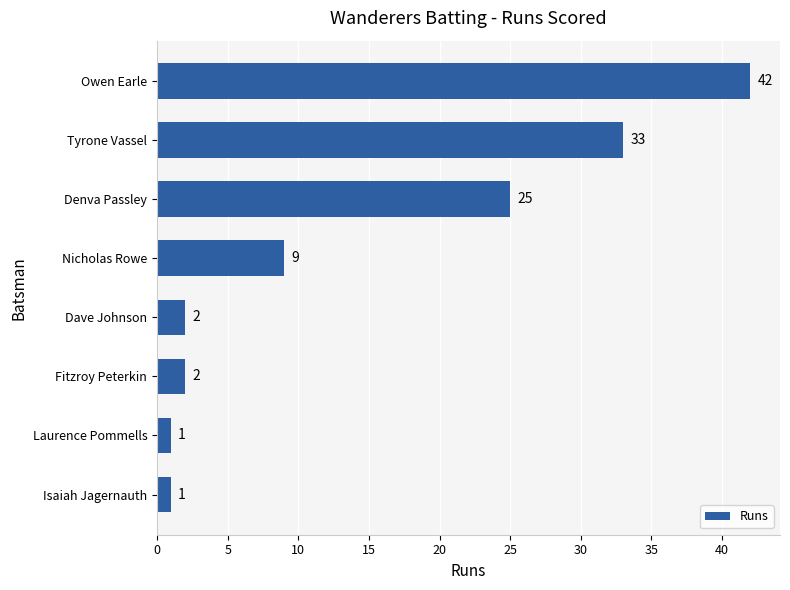

Reading bottom to top, extract all data points from this chart.

Isaiah Jagernauth=1	Laurence Pommells=1	Fitzroy Peterkin=2	Dave Johnson=2	Nicholas Rowe=9	Denva Passley=25	Tyrone Vassel=33	Owen Earle=42